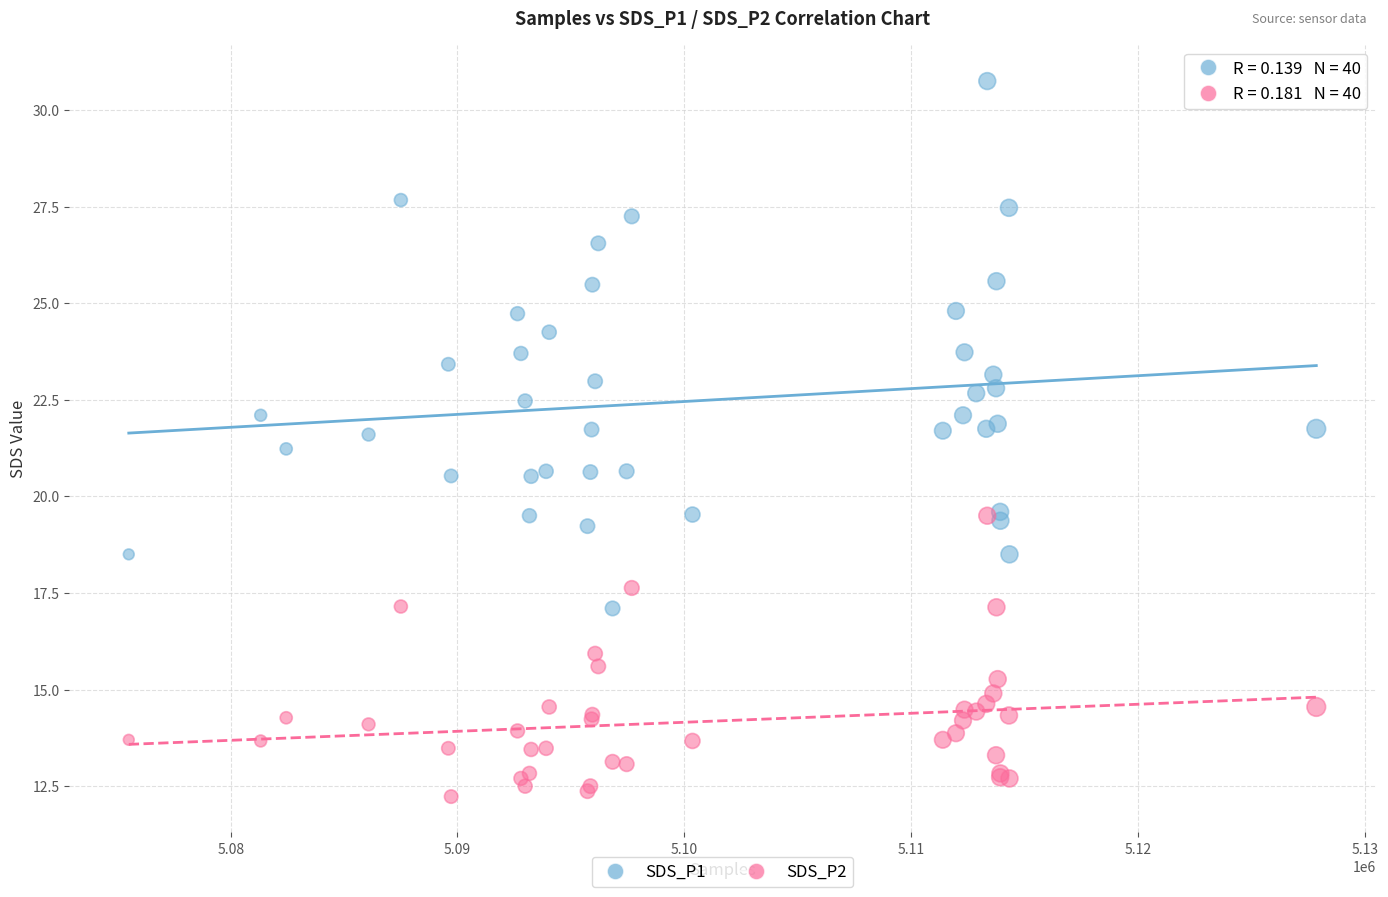

Which series has the largest Y range (max minus min)?

SDS_P1